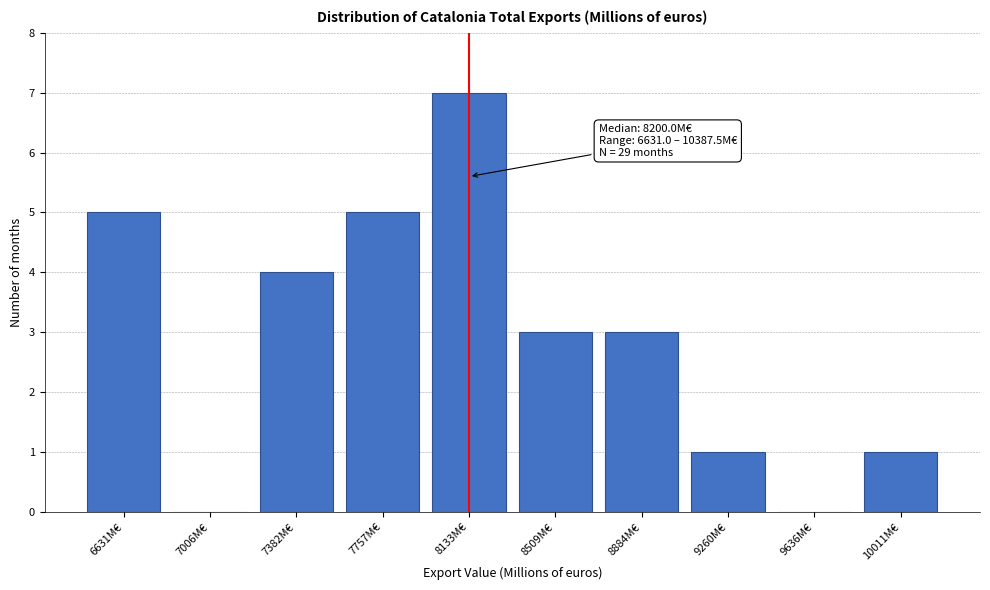

Reading left to right, extract all data points from this chart.

6631M€=5	7006M€=0	7382M€=4	7757M€=5	8133M€=7	8509M€=3	8884M€=3	9260M€=1	9636M€=0	10011M€=1